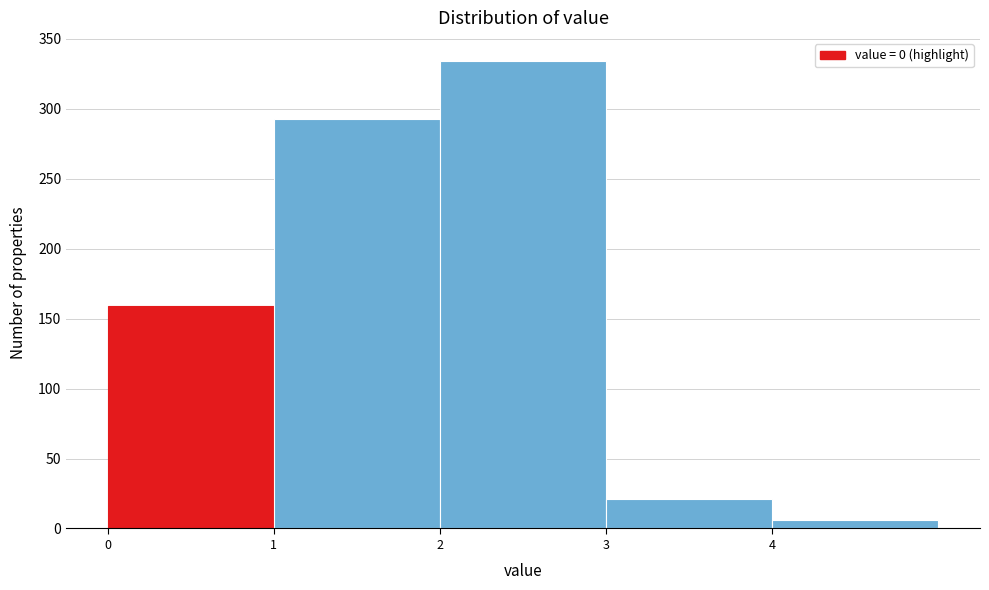

Reading left to right, transcribe this chart: for each bar, give the range it covers on the x-axis and its height. The values are not printed on the chart, so give them approximately, as read against the axis.

0 to 1: 160
1 to 2: 295
2 to 3: 335
3 to 4: 20
4 to 5: 5